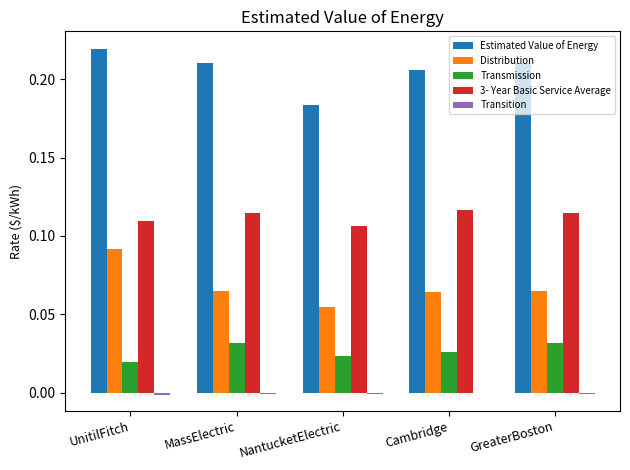

At which category is the sum across all series the highest?

UnitilFitch